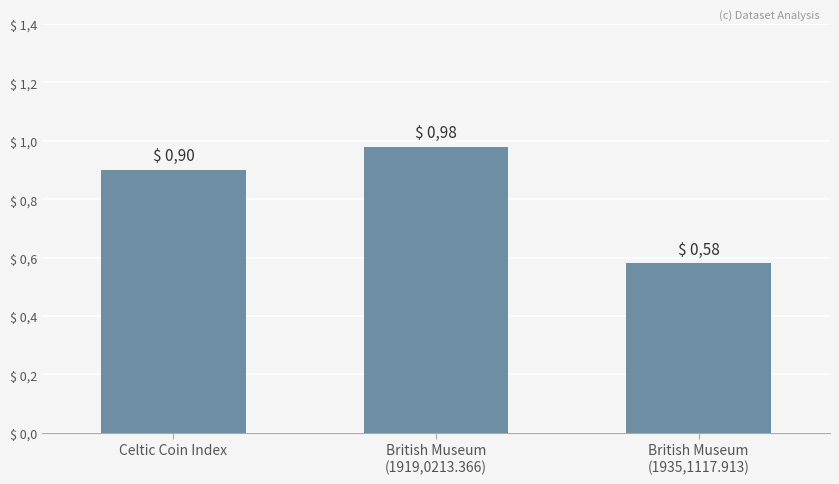

Which has a higher value, Celtic Coin Index or British Museum
(1919,0213.366)?

British Museum
(1919,0213.366)